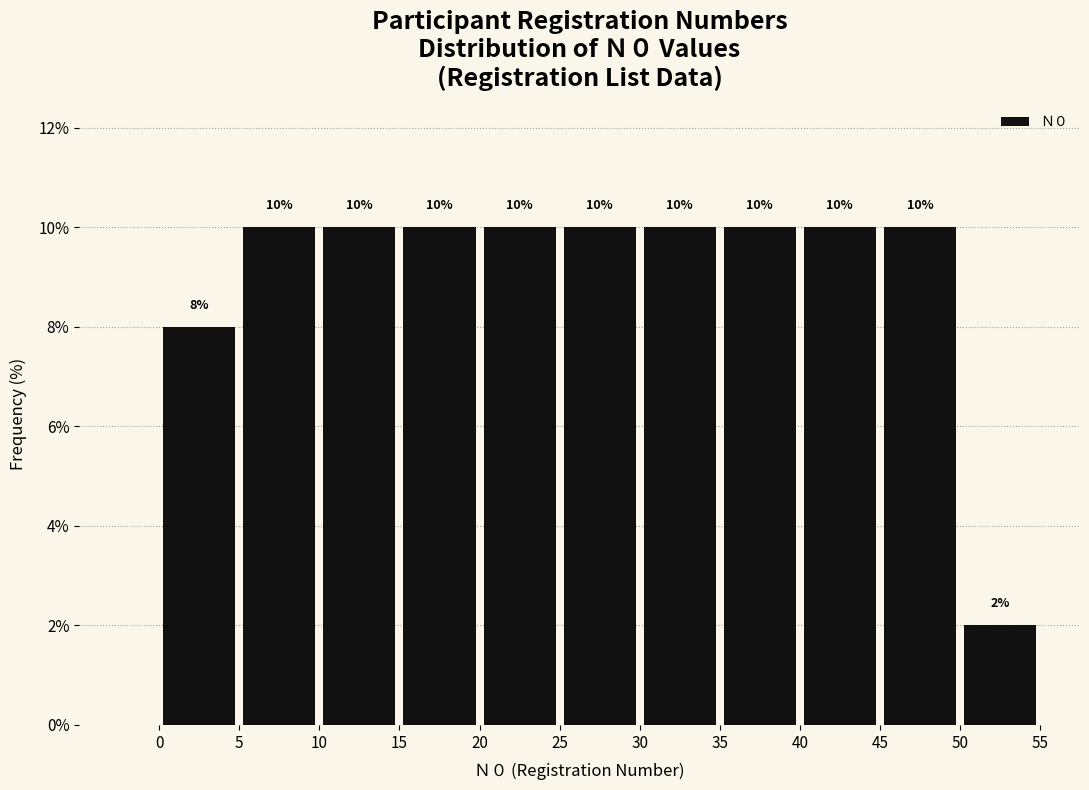

What is the height of the bar covering 30 to 35 on the x-axis?

10